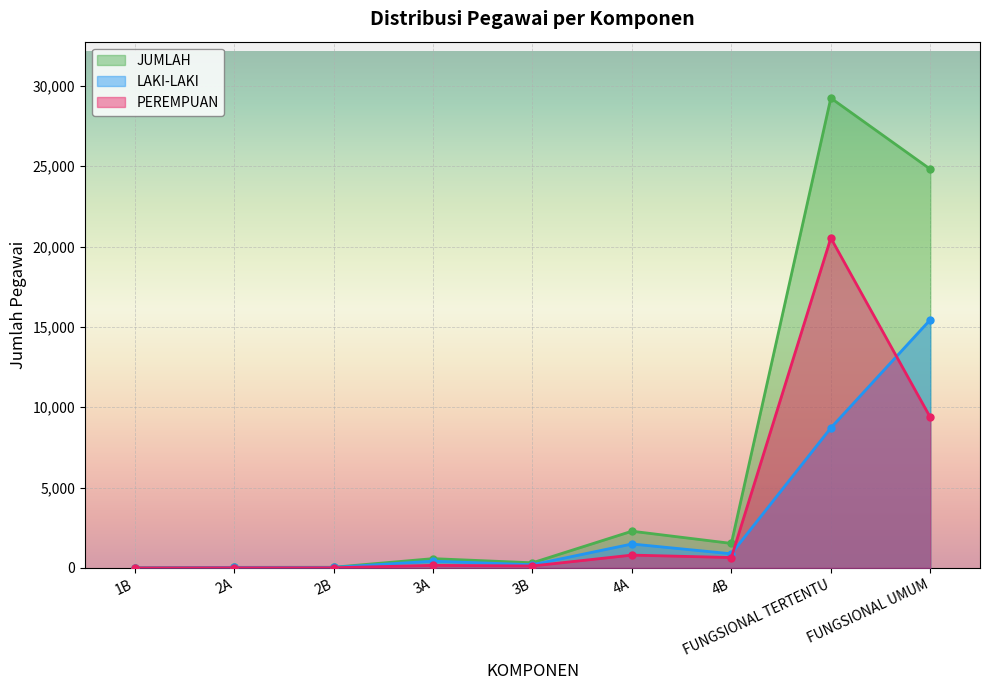

How many lines are shown in the chart?

3